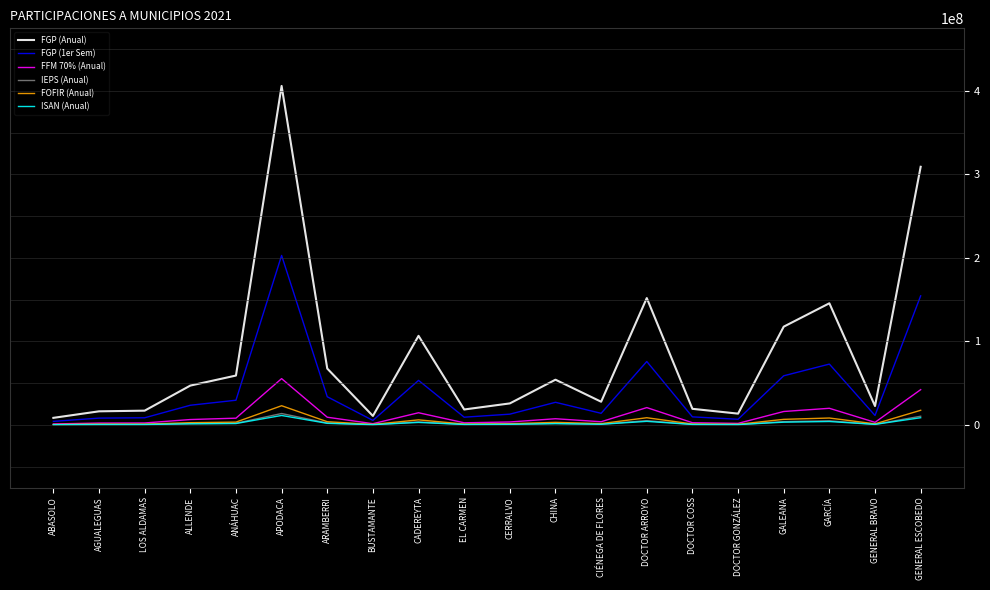

True or false: FGP (Anual) has a value of 469945902.0 at GENERAL ESCOBEDO.

False